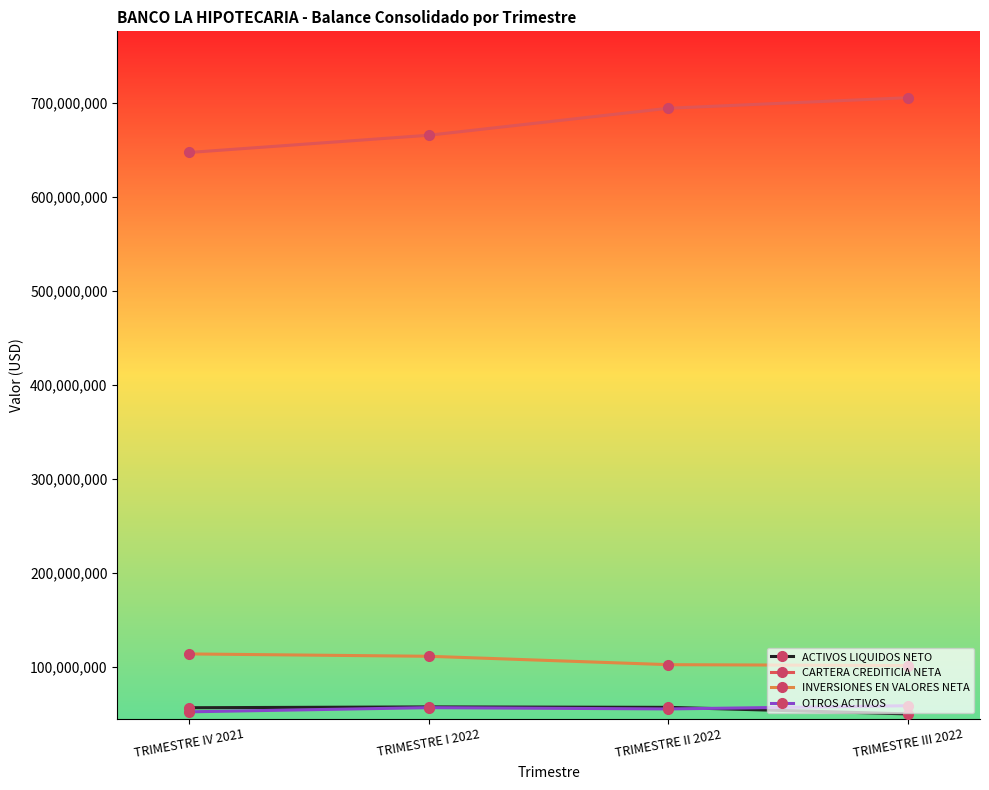

What is the highest value of the CARTERA CREDITICIA NETA series?

705507366.4